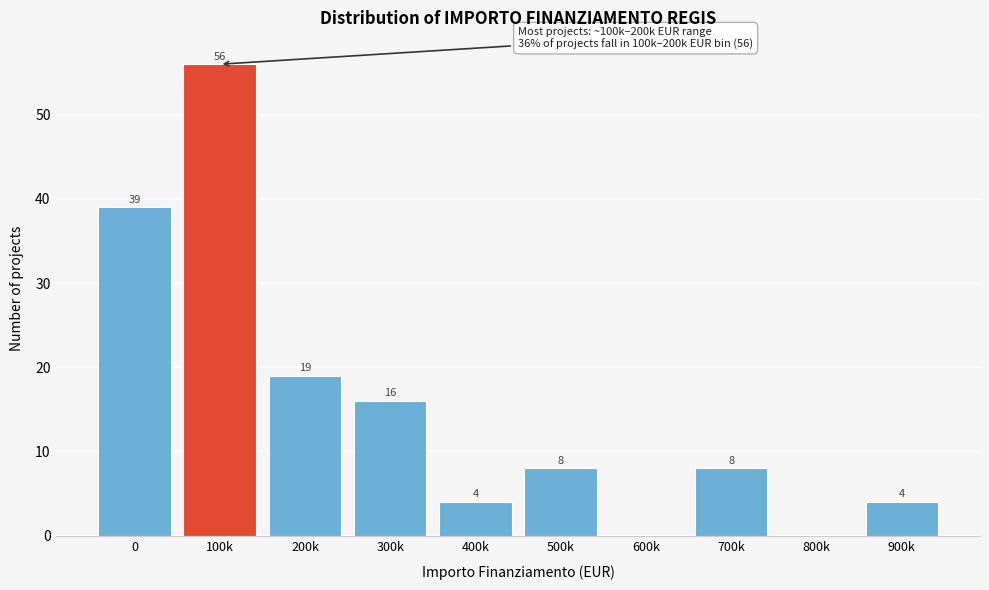

Reading left to right, transcribe all the data shown in this chart.

0=39	100k=56	200k=19	300k=16	400k=4	500k=8	600k=0	700k=8	800k=0	900k=4